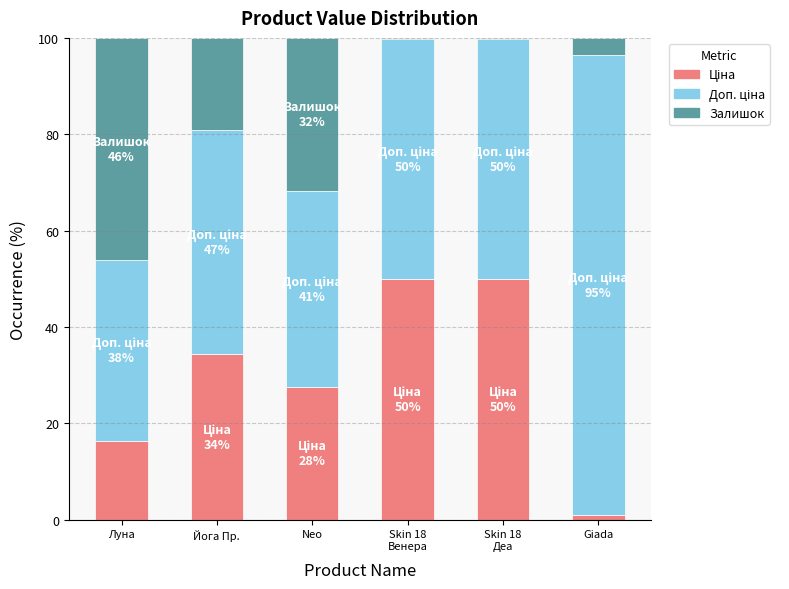

What is the total value across all series at Йога Пр.?

100.0